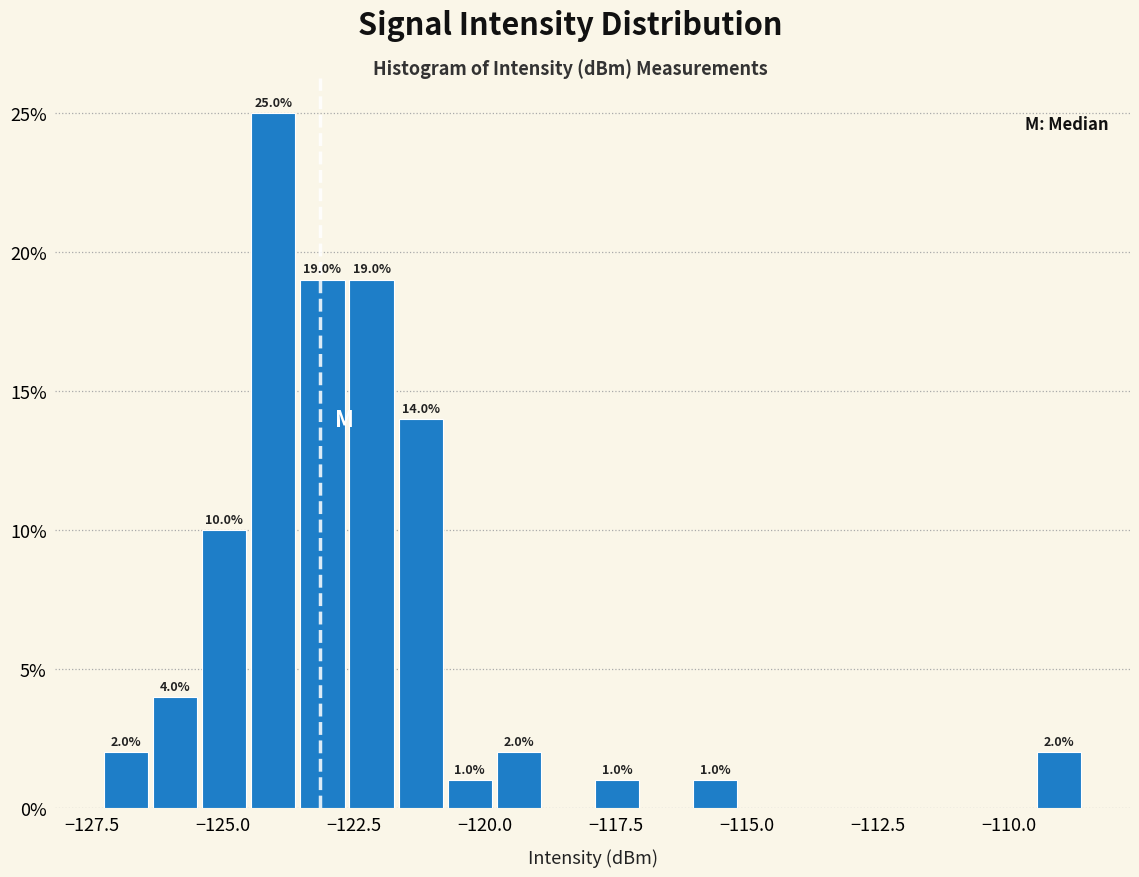

Read against the x-axis, roughly where is the centre of the tallest bar?

-124.0